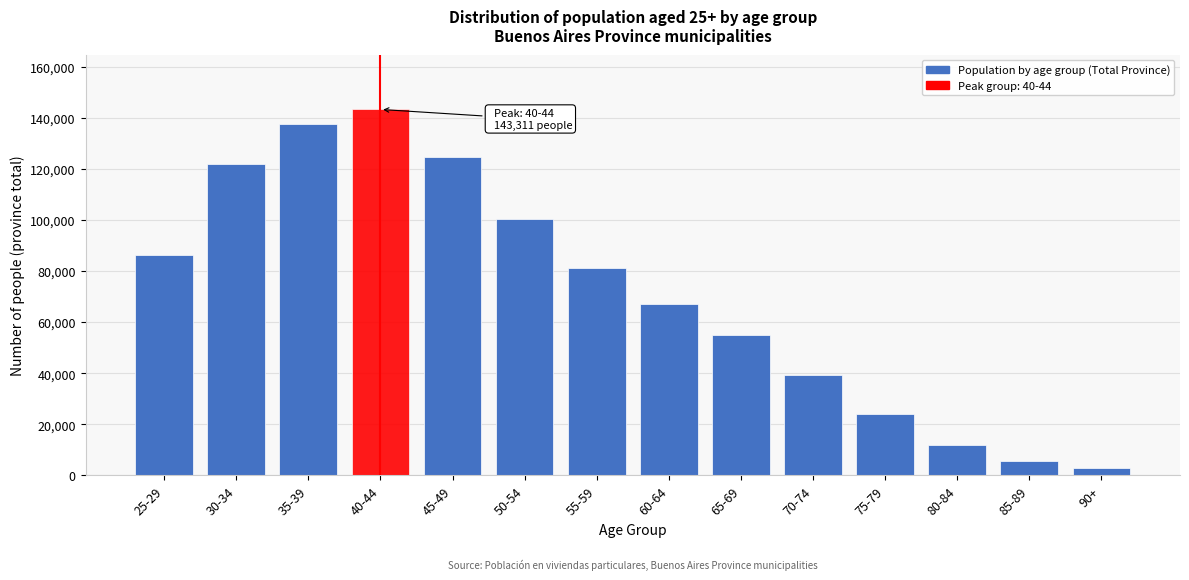

Reading left to right, list all the values displayed in this chart.

86131	121975	137624	143311	124553	100406	81200	66947	55078	39239	23933	11860	5534	2982